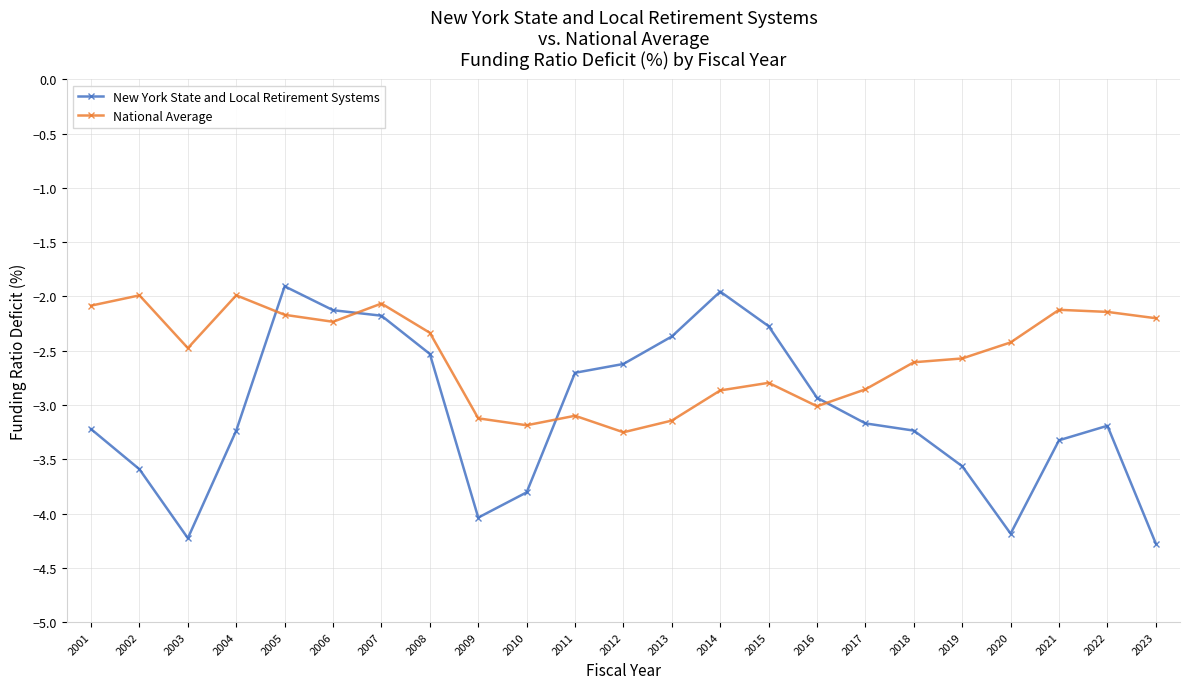

Which series changed the most between 2011 and 2013?

New York State and Local Retirement Systems